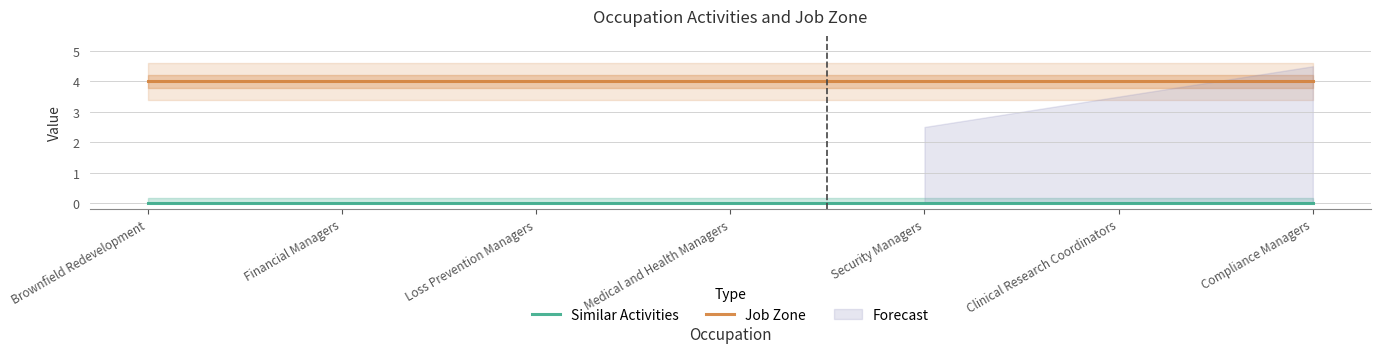

The value of Similar Activities at Clinical Research Coordinators is 0. True or false?

True